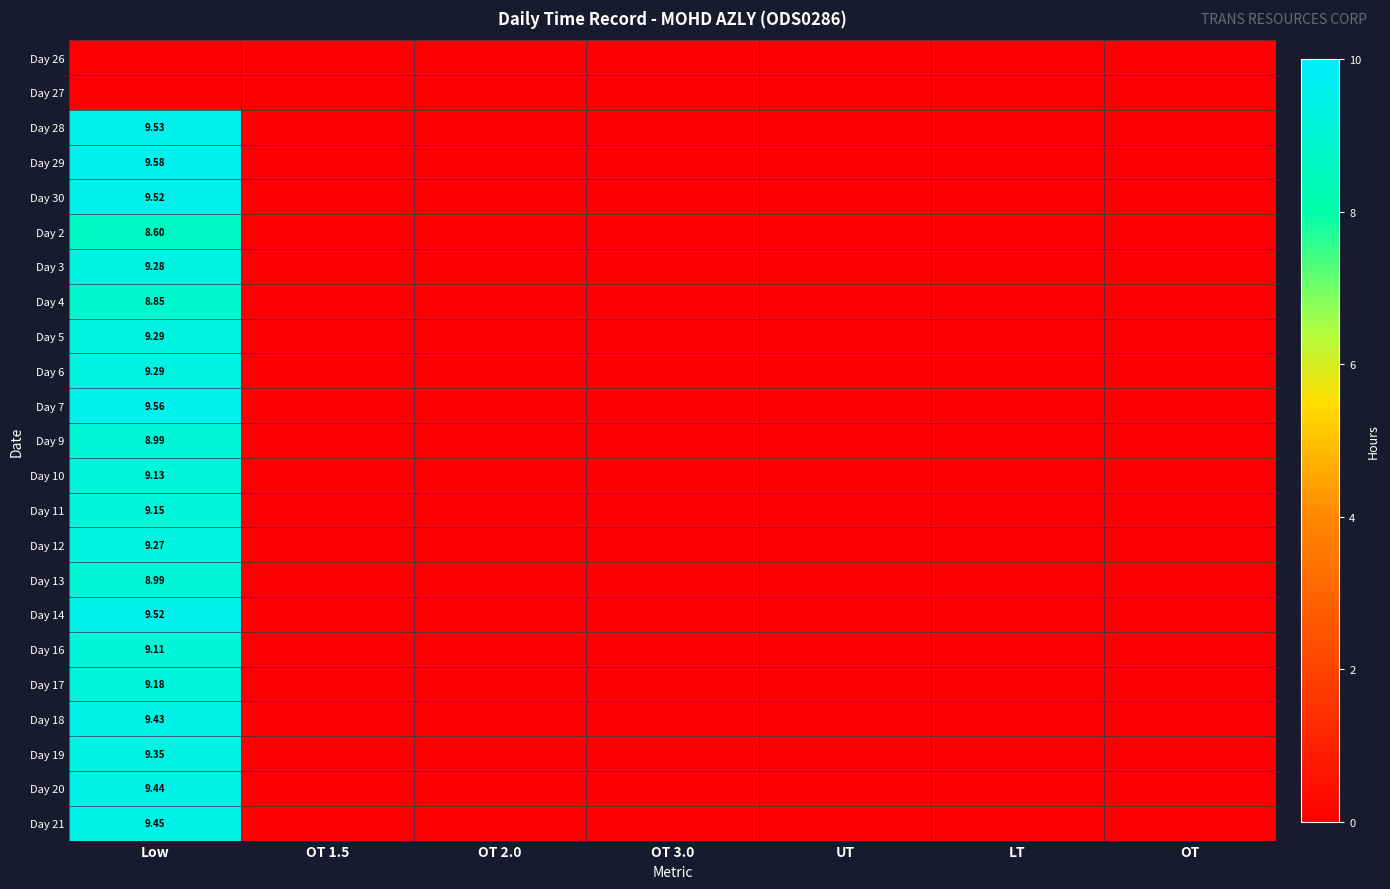

Which category has the lowest value across all series?

Low